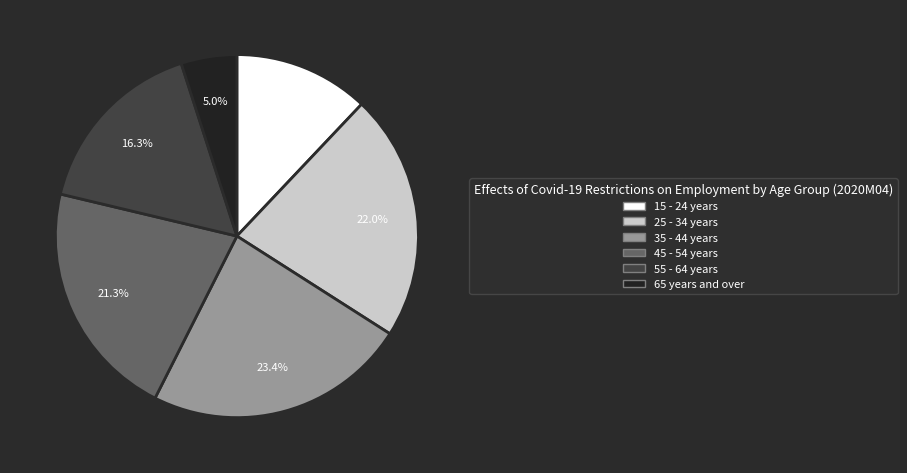

Is there any slice that represents more than half of the pie?

No